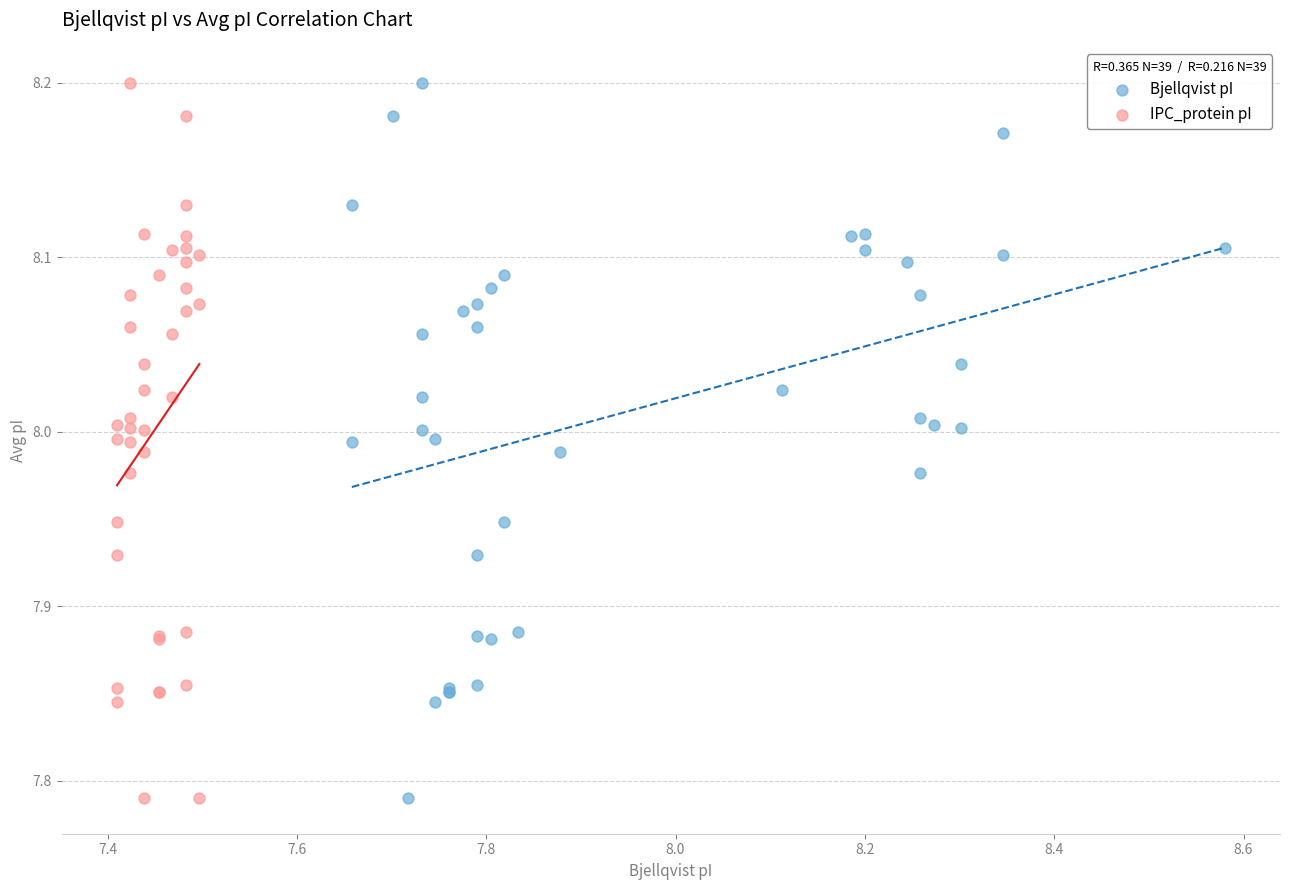

What are all the series names shown in the legend?

Bjellqvist pI, IPC_protein pI